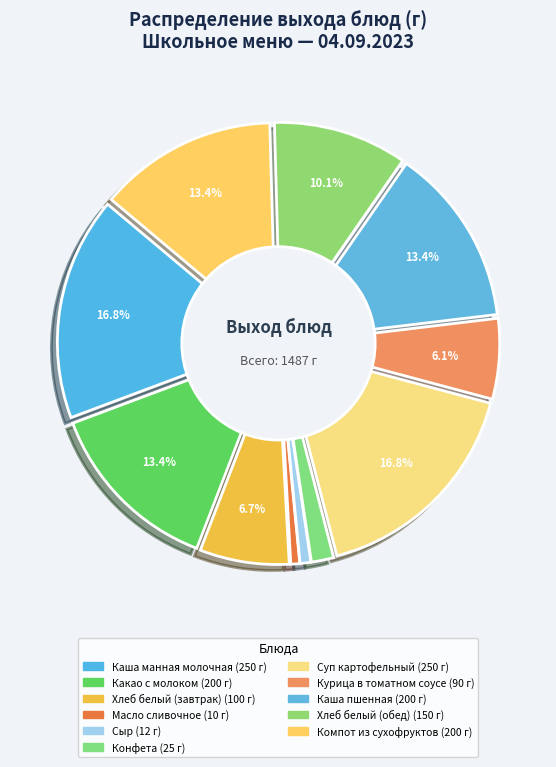

Rank the categories by value from lowest to highest.

Масло сливочное, Сыр, Конфета, Курица в томатном соусе, Хлеб белый (завтрак), Хлеб белый (обед), Какао с молоком, Каша пшенная, Компот из сухофруктов, Каша манная молочная, Суп картофельный